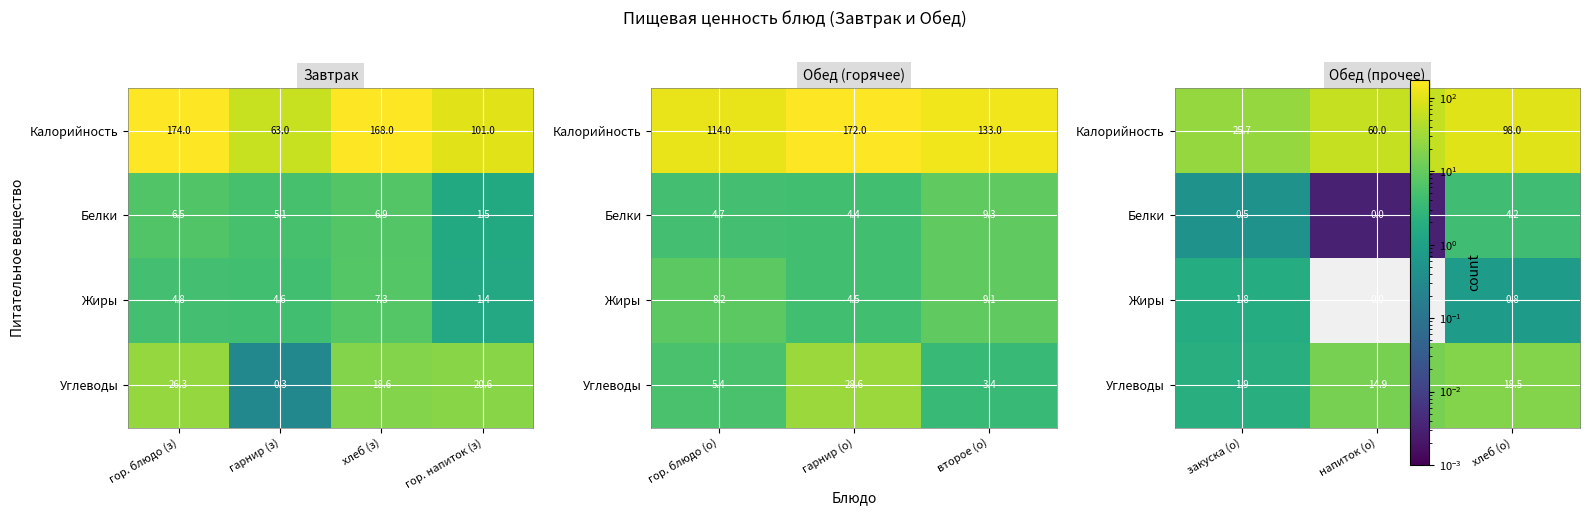

How many Жиры values are between 0 and 1?

2